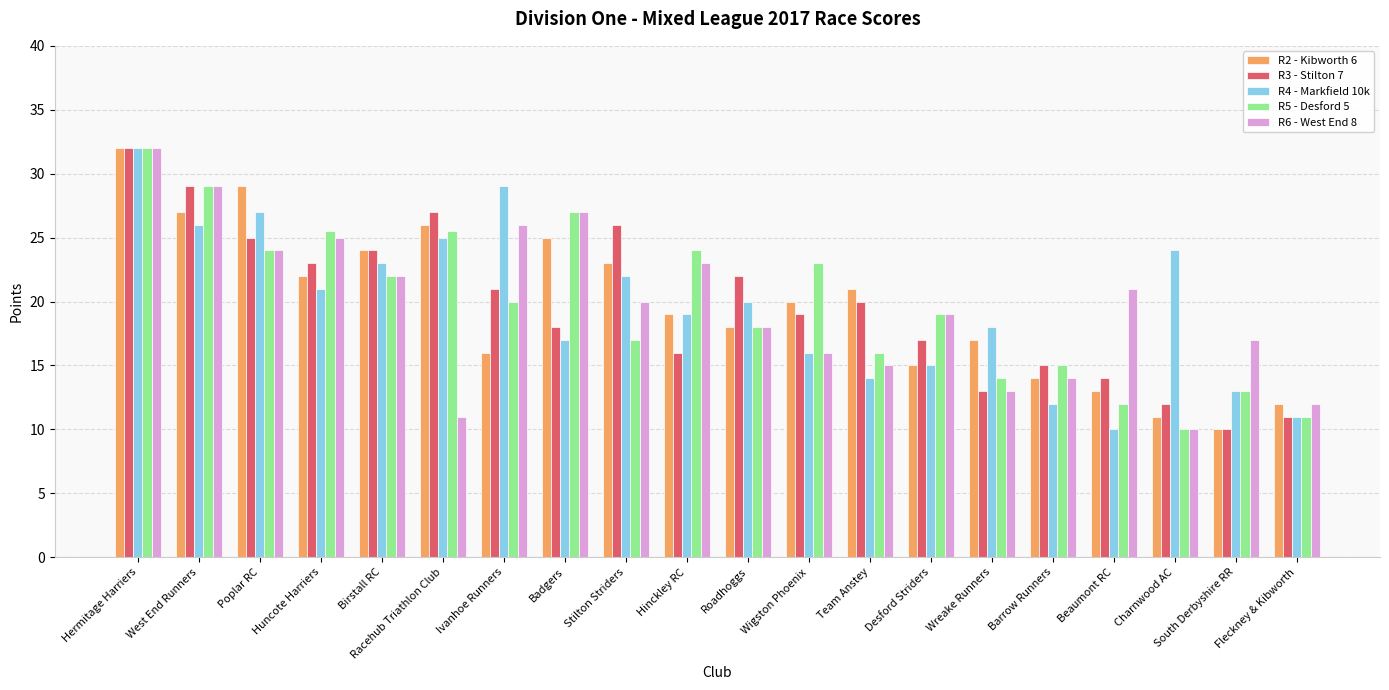

How many bars are there in each group?

5